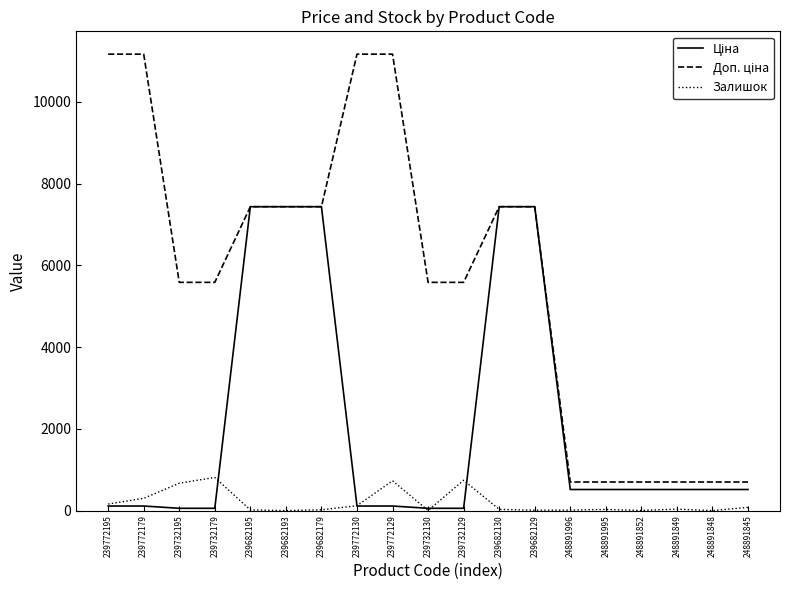

Where does the Залишок series first go above 30?

239772195